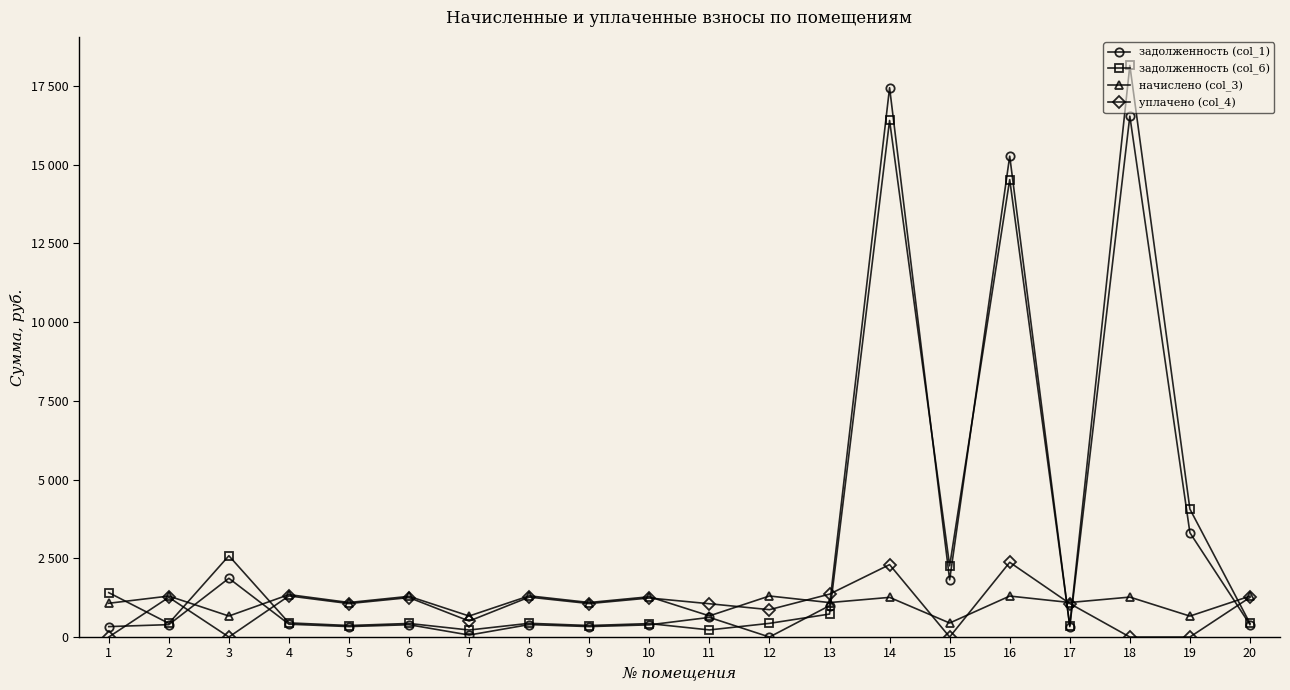

Reading left to right, list all the values displayed in this chart.

задолженность (col_1): 1=331.1	2=393.6	3=1865.8	4=407.6	5=331.7	6=390.9	7=62.6	8=395.6	9=331.7	10=386.9	11=623.6	12=0.0	13=995.9	14=17447.6	15=1816.2	16=15274.1	17=331.7	18=16545.1	19=3312.9	20=392.9
задолженность (col_6): 1=1409.8	2=433.8	3=2581.5	4=449.2	5=365.5	6=430.9	7=222.4	8=436.0	9=365.5	10=426.4	11=225.2	12=434.5	13=729.6	14=16407.2	15=2261.0	16=14530.1	17=364.6	18=18154.6	19=4064.4	20=433.1
начислено (col_3): 1=1072.4	2=1301.4	3=667.2	4=1347.6	5=1096.6	6=1292.6	7=667.2	8=1308.0	9=1096.6	10=1279.3	11=671.6	12=1303.6	13=1094.4	14=1259.5	15=444.8	16=1301.4	17=1096.6	18=1268.3	19=665.0	20=1299.2
уплачено (col_4): 1=0.0	2=1261.2	3=0.0	4=1306.0	5=1062.7	6=1252.7	7=507.4	8=1267.6	9=1062.7	10=1239.8	11=1057.1	12=869.1	13=1362.4	14=2300.0	15=0.0	16=2373.7	17=1063.7	18=0.0	19=0.0	20=1259.1